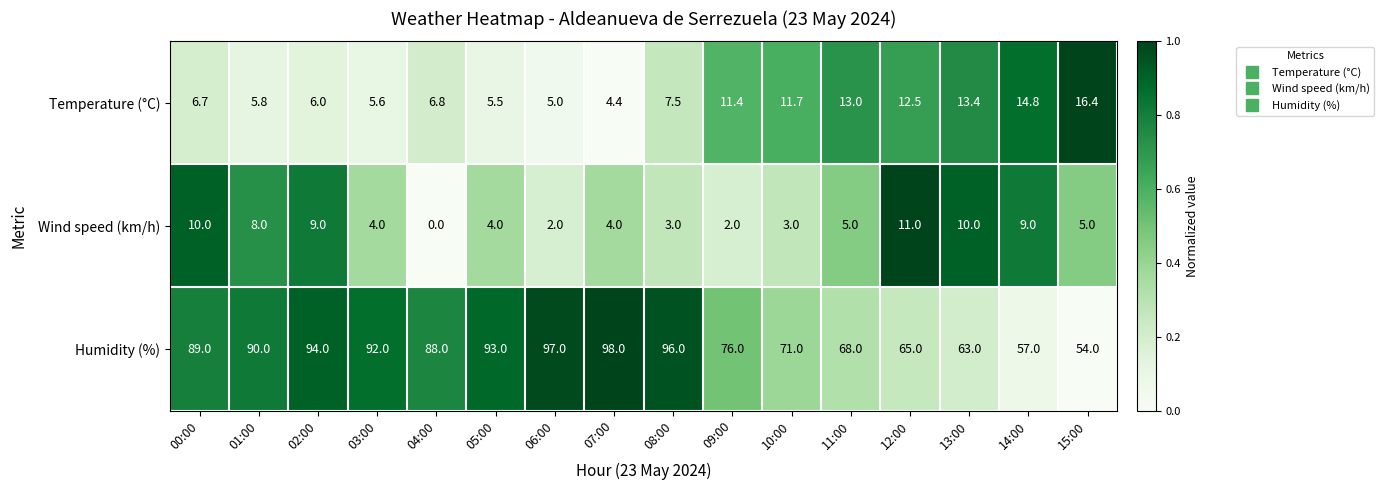

Is it true that Wind speed (km/h) equals 17.7 at 12:00?

False